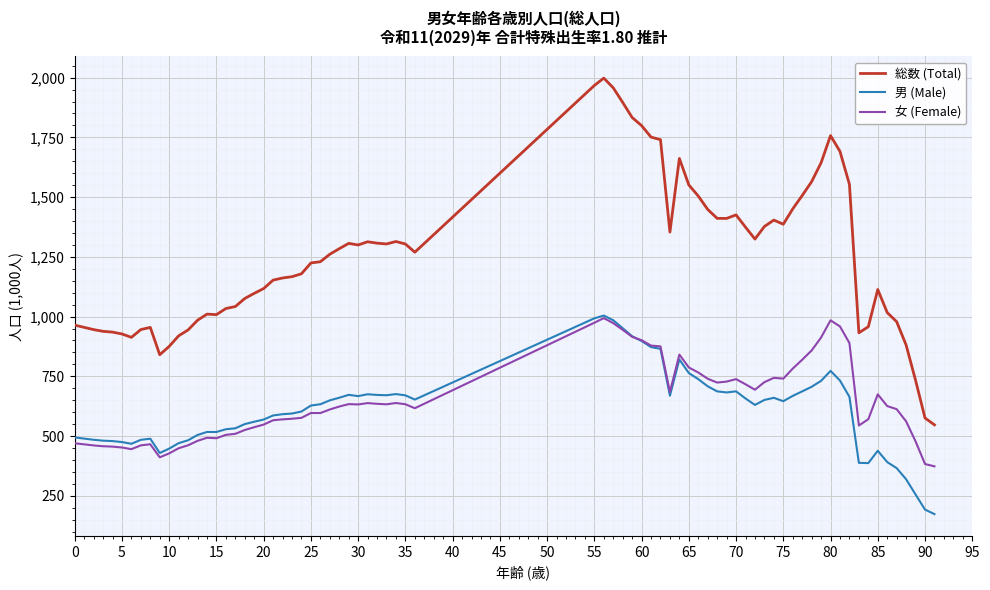

What is the smallest value displayed?

173.6